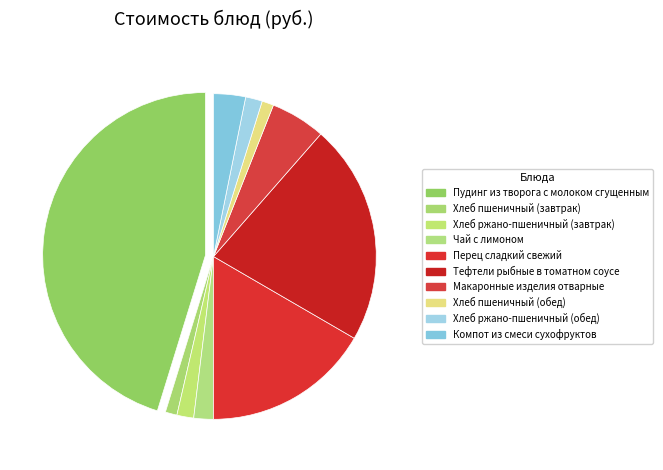

To the nearest percent, what is the average slice percentage?

10%